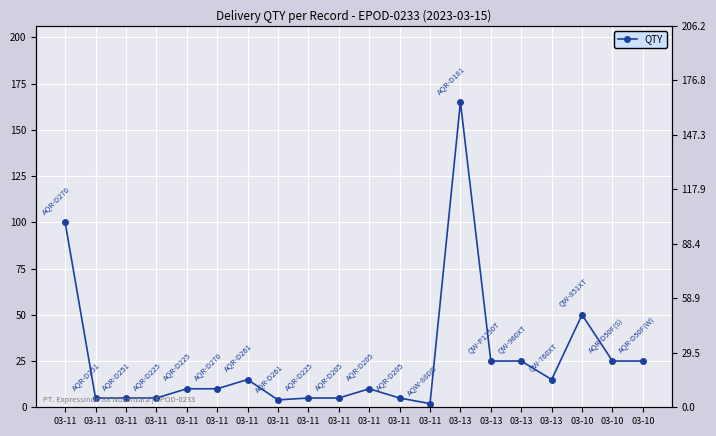

The chart shows a value of 4 at 03-11. True or false?

True